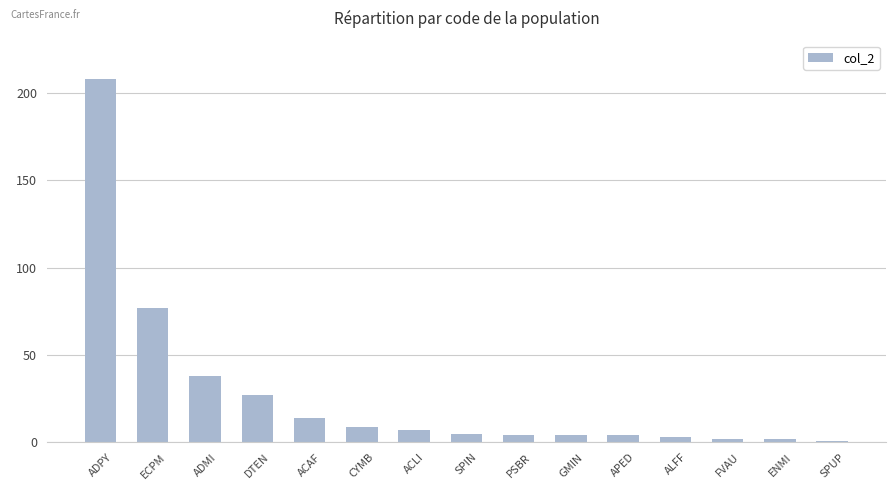

Where is the data nearest to the value 104?

ECPM